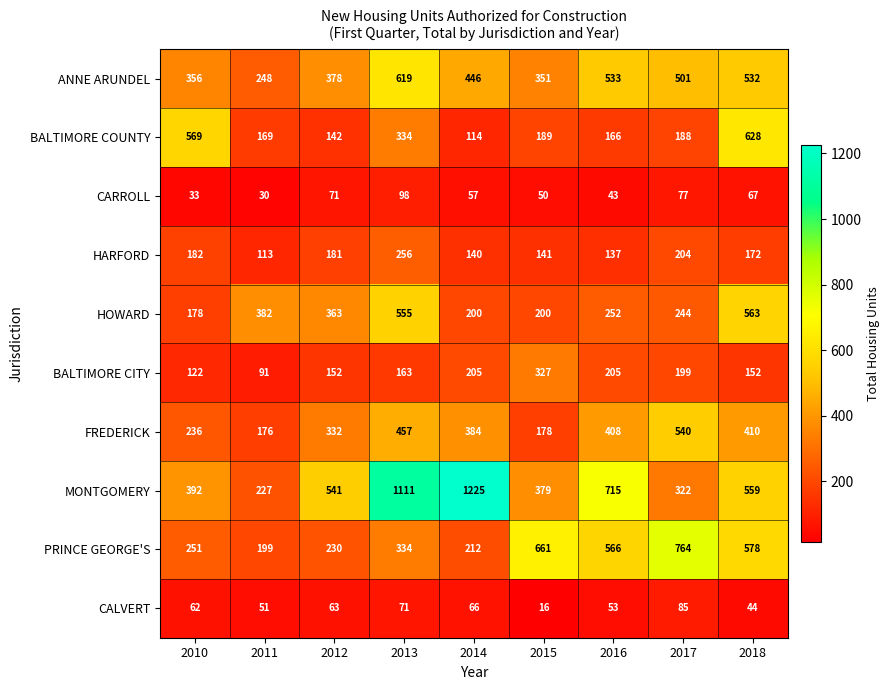

The MONTGOMERY series shows 137 at 2010. True or false?

False